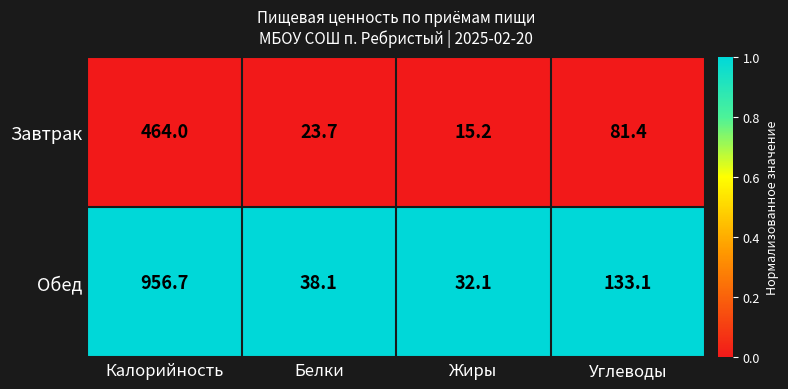

At Калорийность, list the series in order from largest to smallest.

Обед, Завтрак